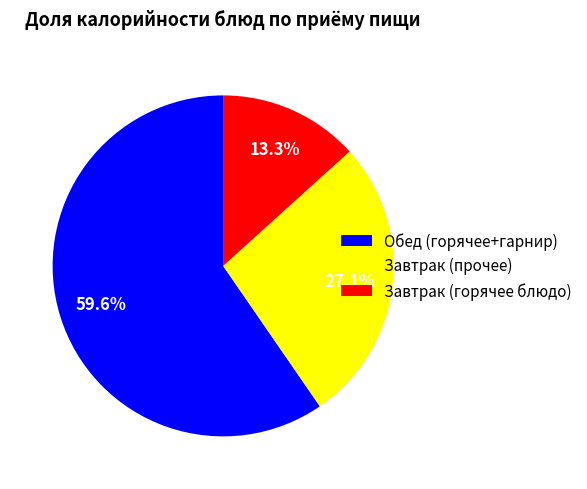

How much of the chart is everything except Завтрак (прочее)?

72.9%